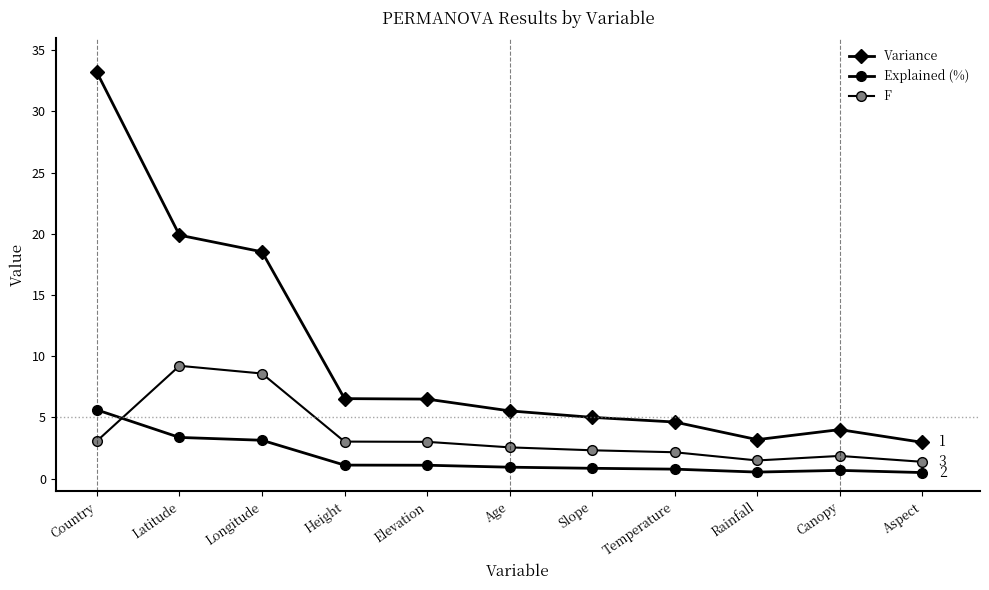

Does the chart have visible grid lines?

No